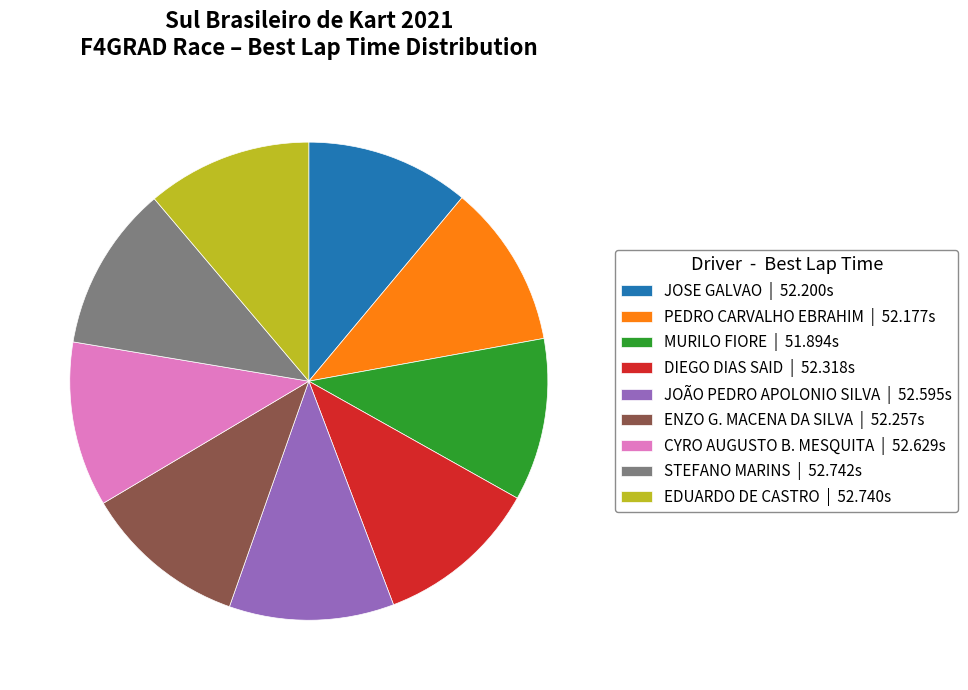

Does JOÃO PEDRO APOLONIO SILVA | 52.595s account for over 50% of the chart?

No